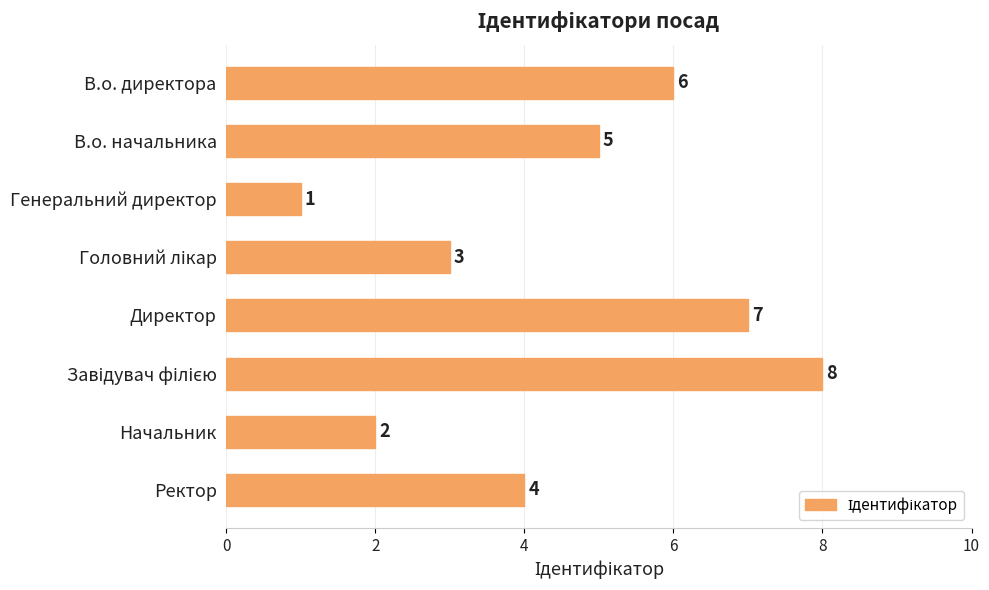

What is the sum of the values at Ректор and В.о. директора?

10